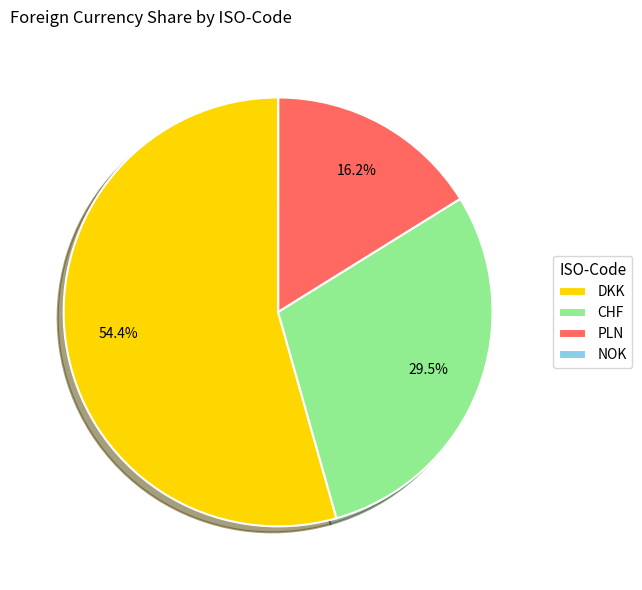

What percentage is the DKK slice, to the nearest percent?

54%